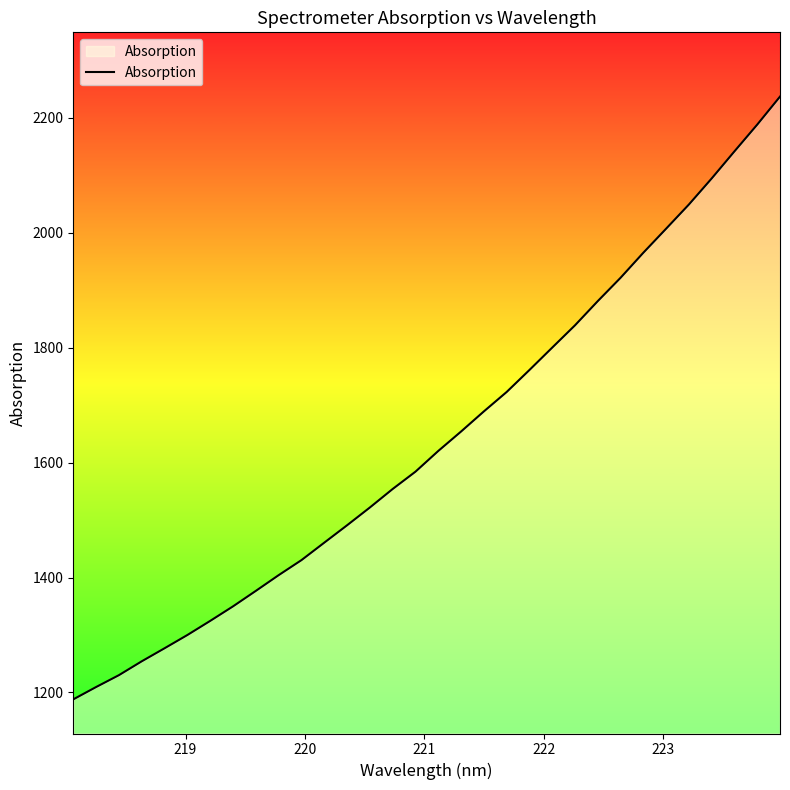

Does the chart display data point markers on the line(s)?

No